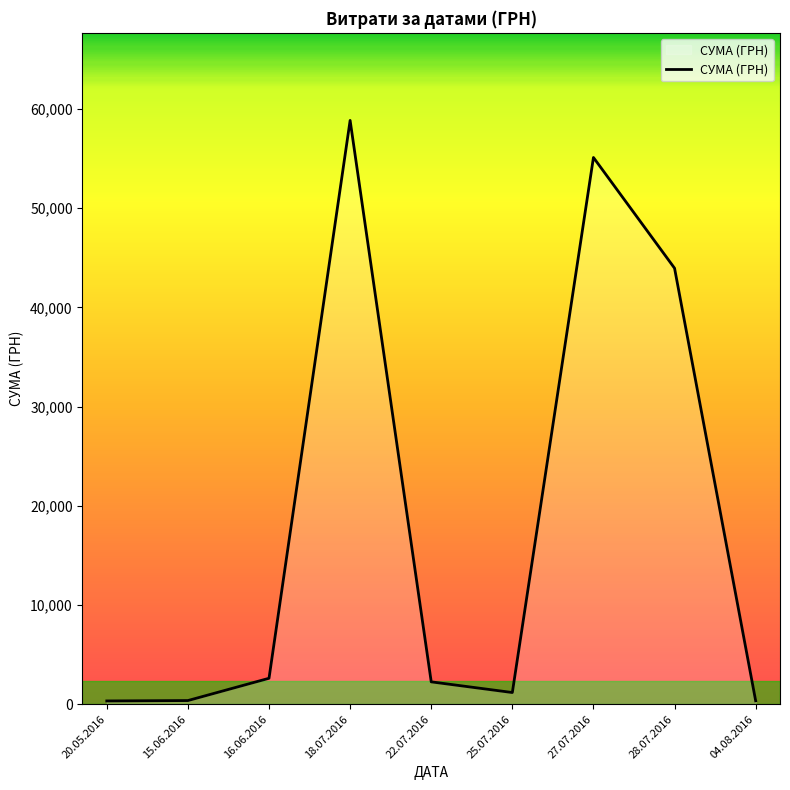

True or false: there are more than 2 points higher than both neighbors.

False